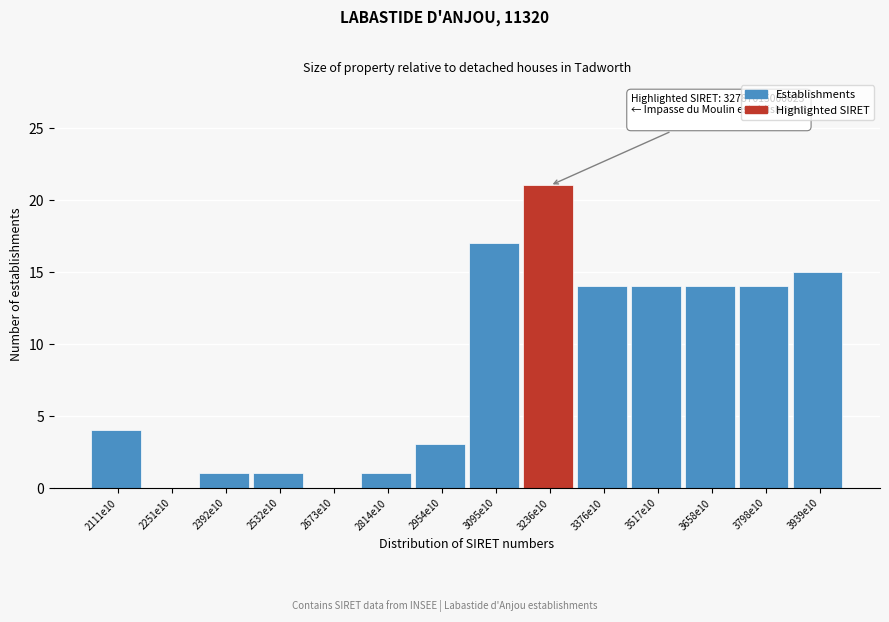

Reading left to right, extract all data points from this chart.

2111e10=4	2251e10=0	2392e10=1	2532e10=1	2673e10=0	2814e10=1	2954e10=3	3095e10=17	3236e10=21	3376e10=14	3517e10=14	3658e10=14	3798e10=14	3939e10=15